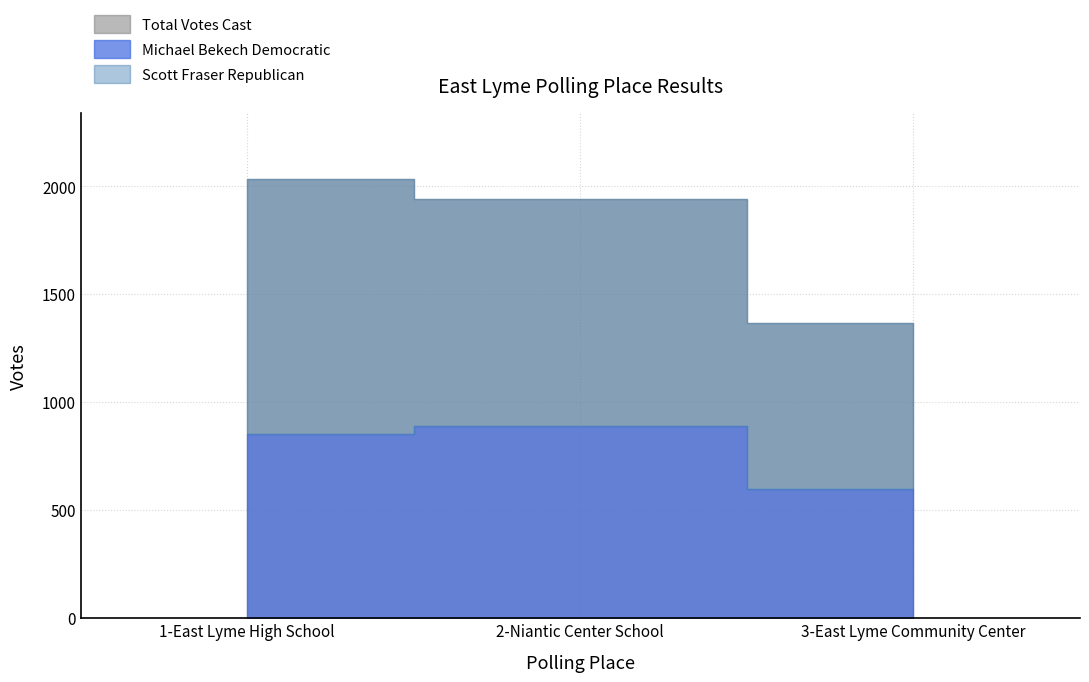

At which label does Scott Fraser Republican reach its minimum?

3-East Lyme Community Center